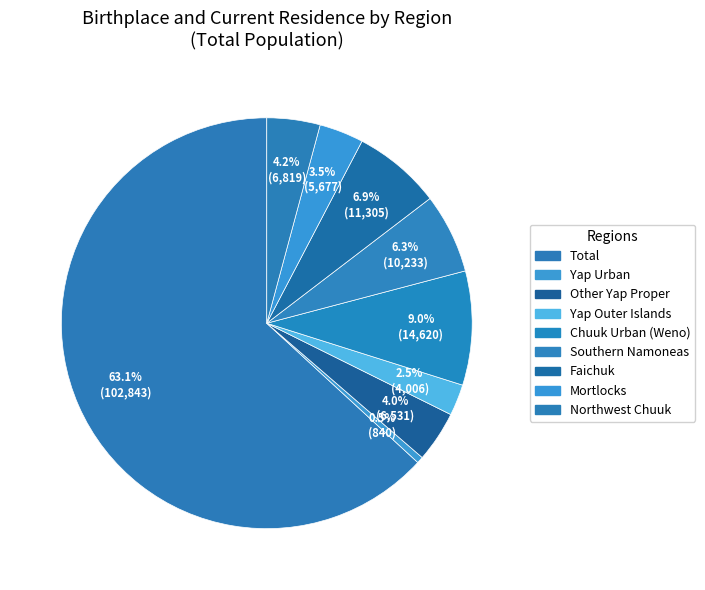

Does Total account for over 50% of the chart?

Yes